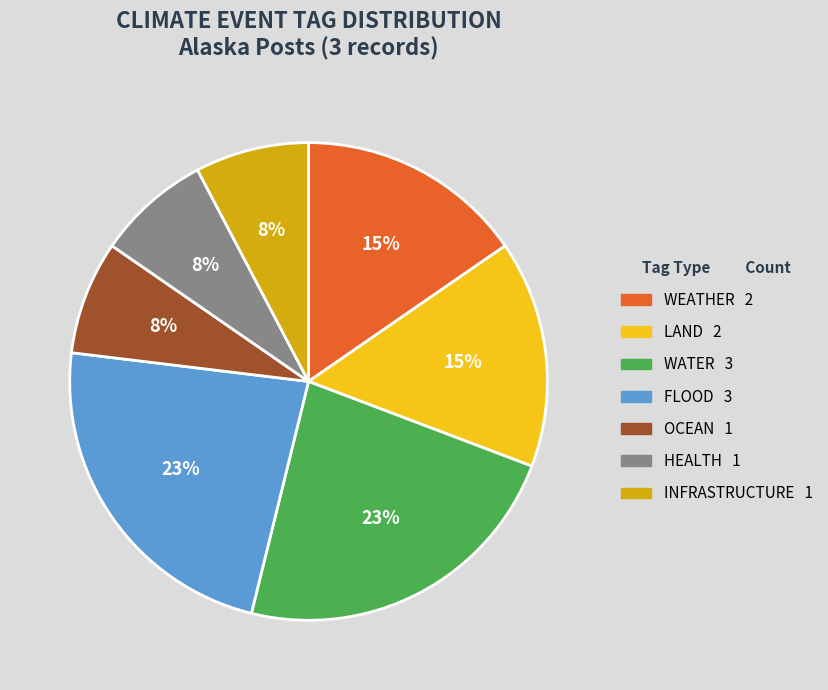

To the nearest percent, what portion does LAND represent?

15%